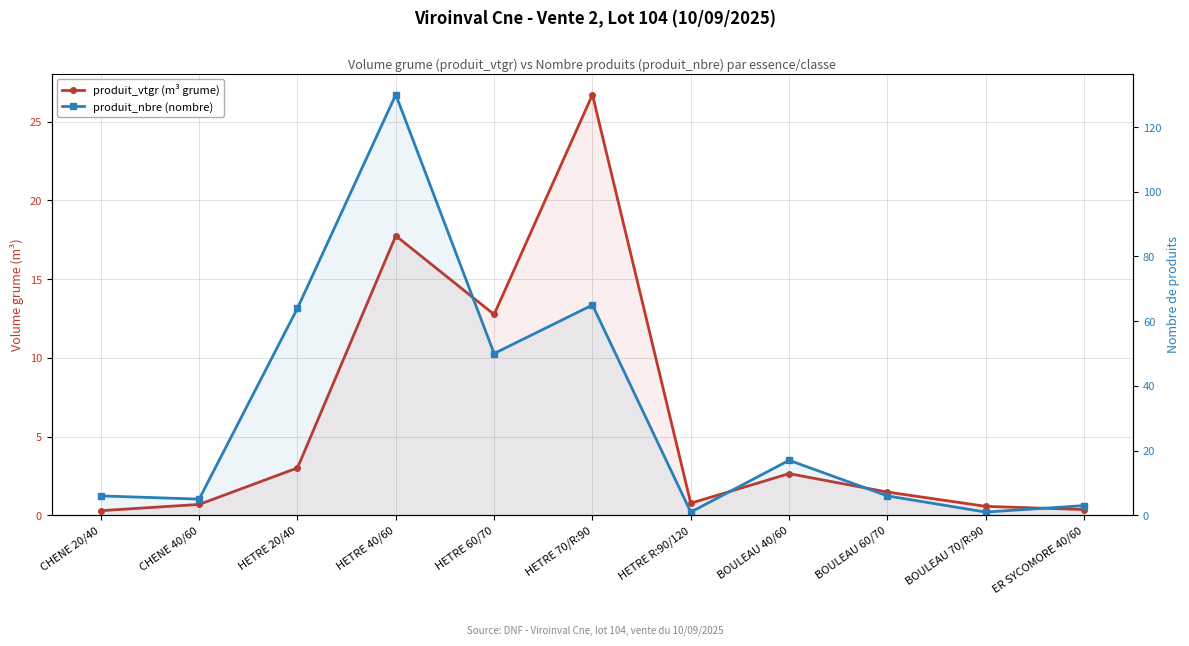

True or false: produit_vtgr (m³ grume) and produit_nbre (nombre) cross at least once.

False